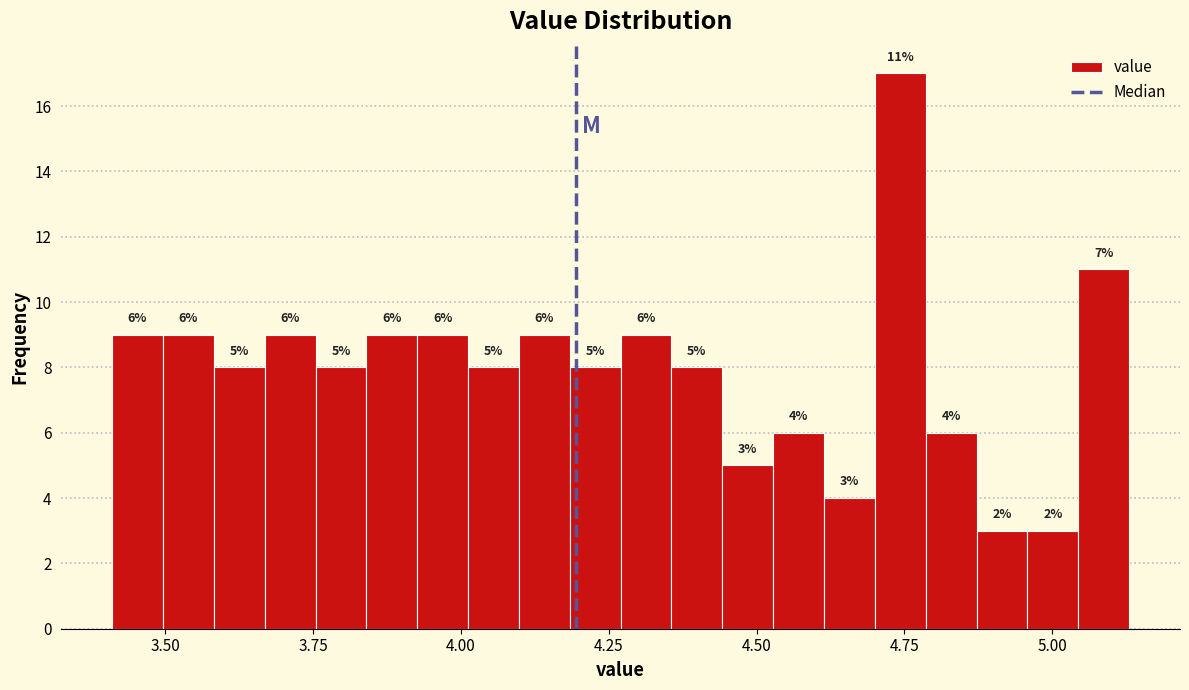

Read against the x-axis, roughly where is the centre of the tallest bar?

4.75